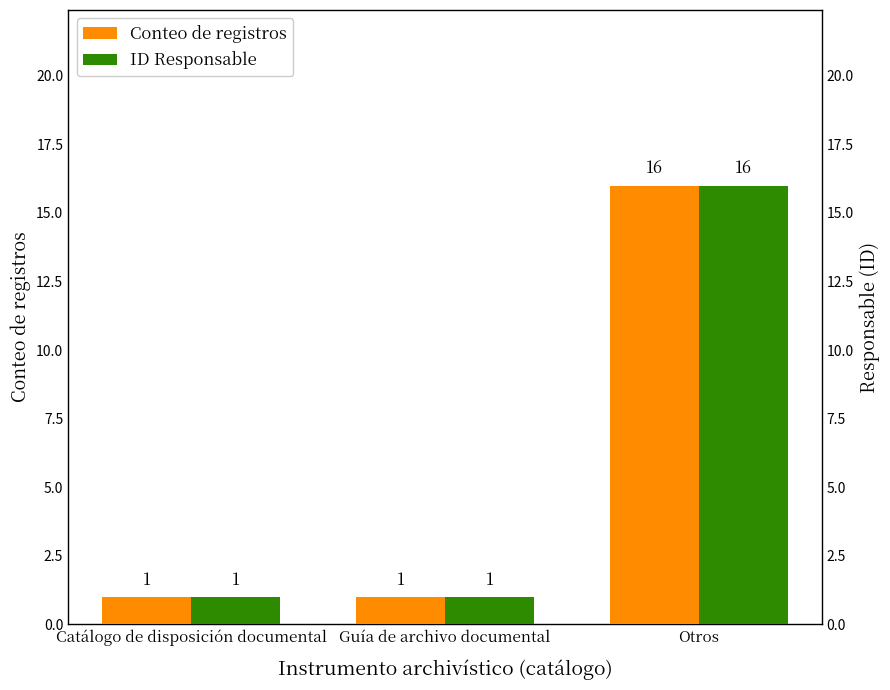

Which series has the widest spread of values?

Conteo de registros